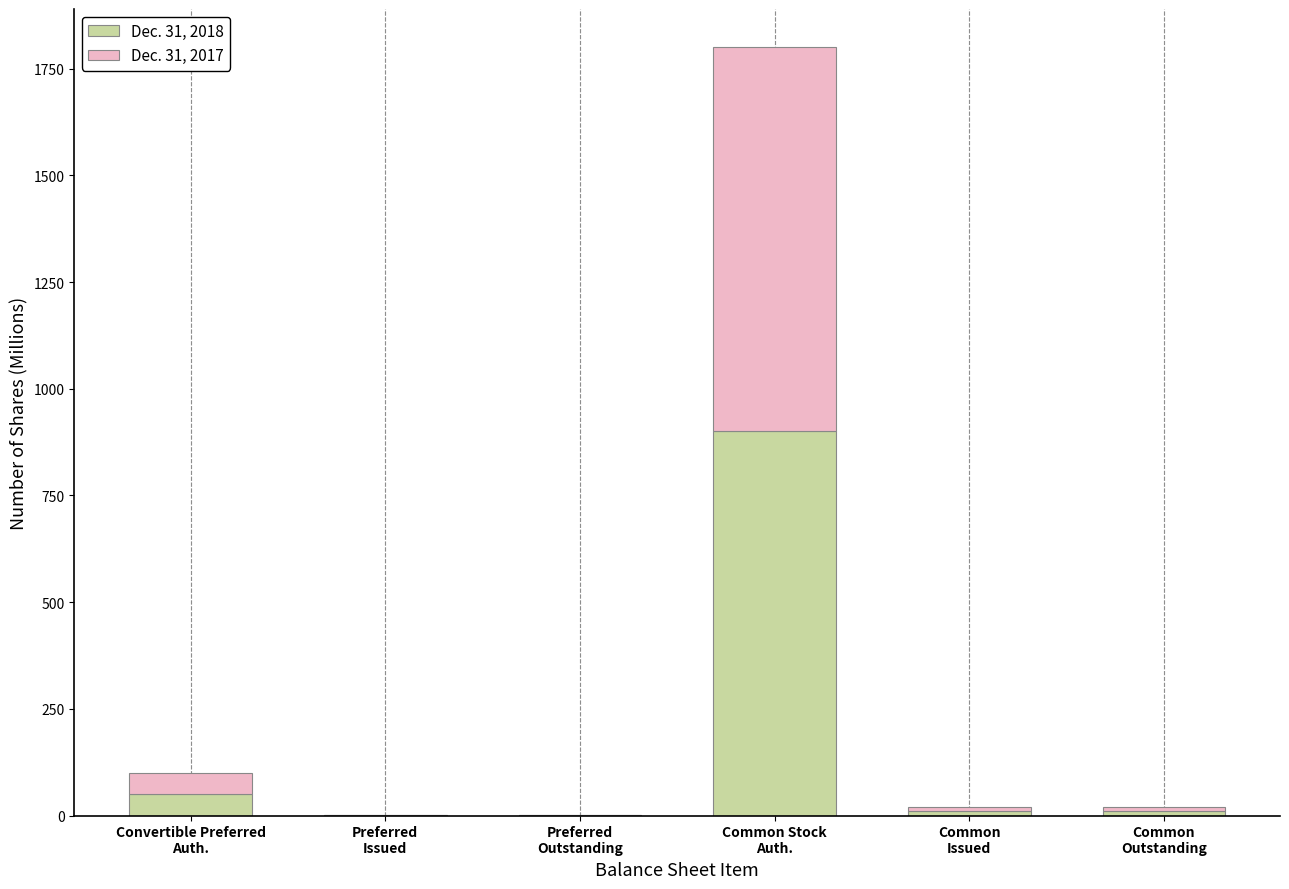

What is the sum of all Dec. 31, 2018 values?

971.7